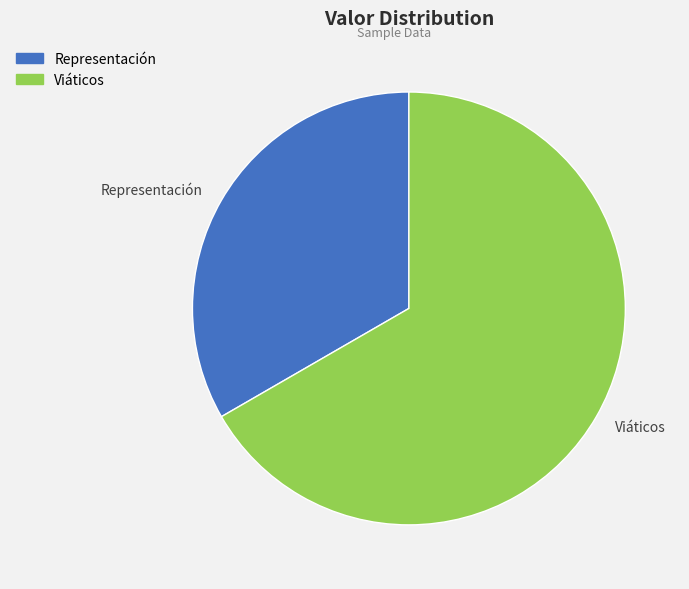

Approximately how many times larger is the value at Representación compared to Viáticos?

0.5